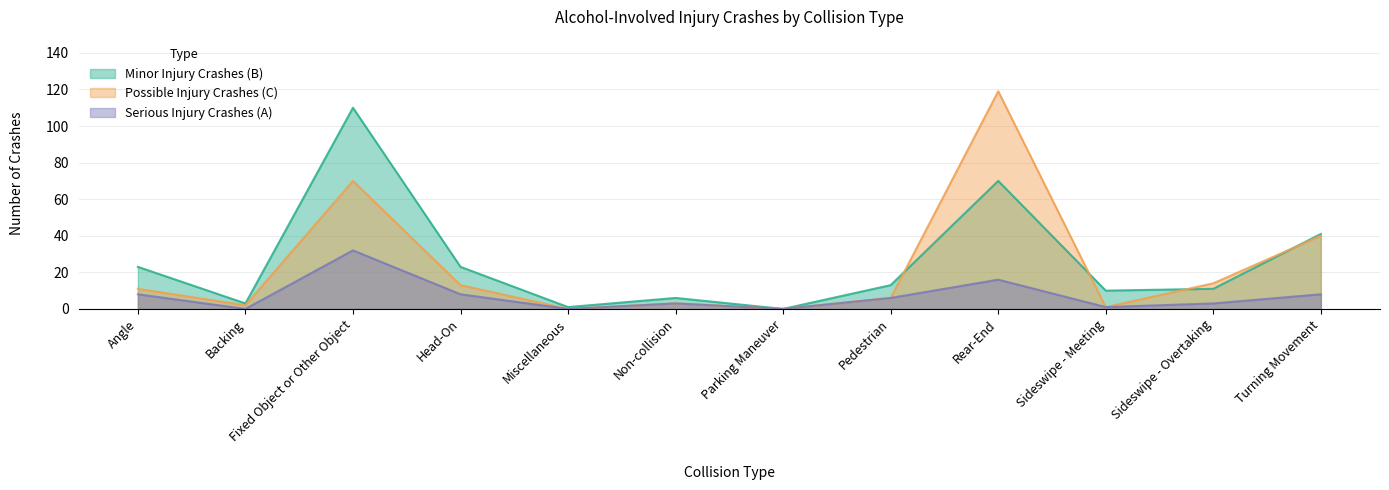

What is the difference between the Minor Injury Crashes (B) values at Pedestrian and Non-collision?

7